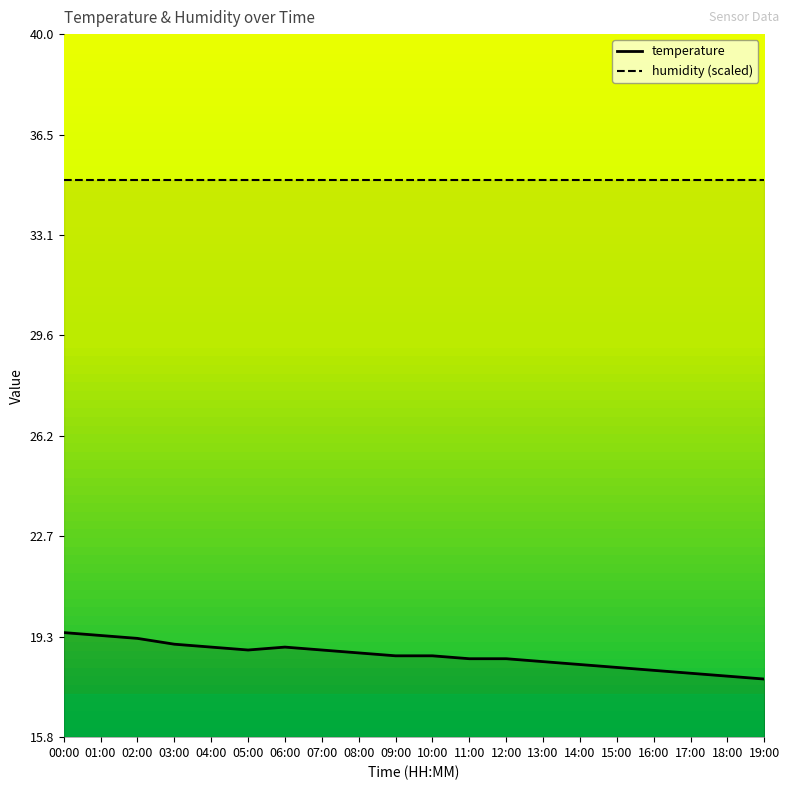

Is this an area chart (filled region under the line)?

No